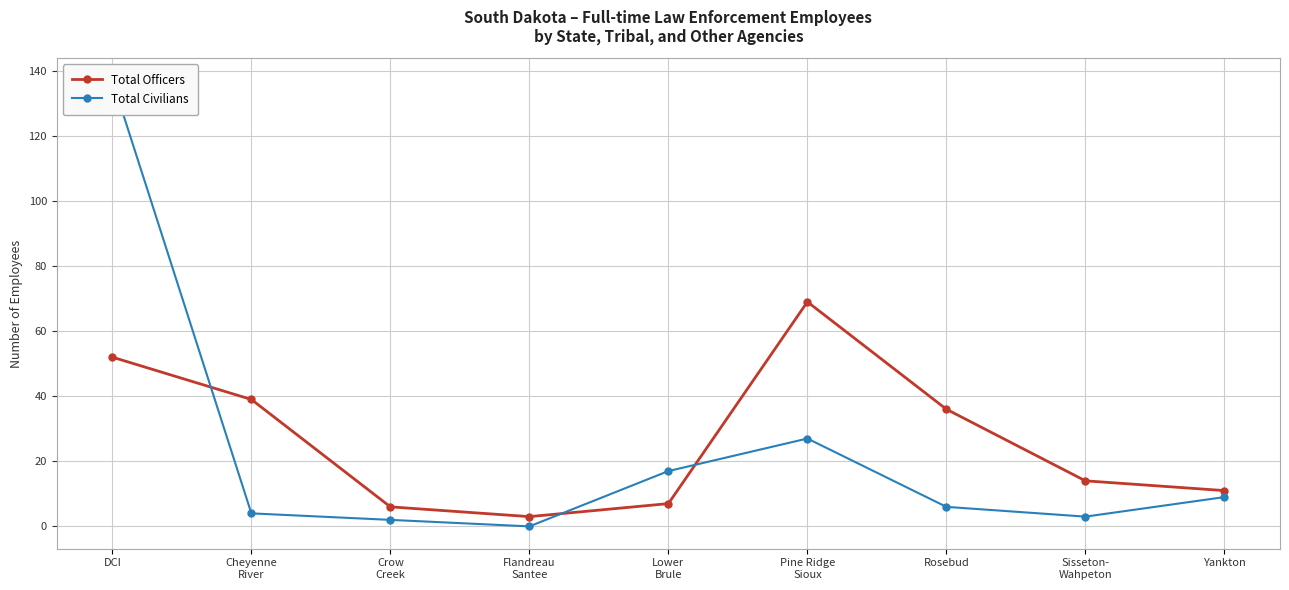

What is the greatest value displayed?

137